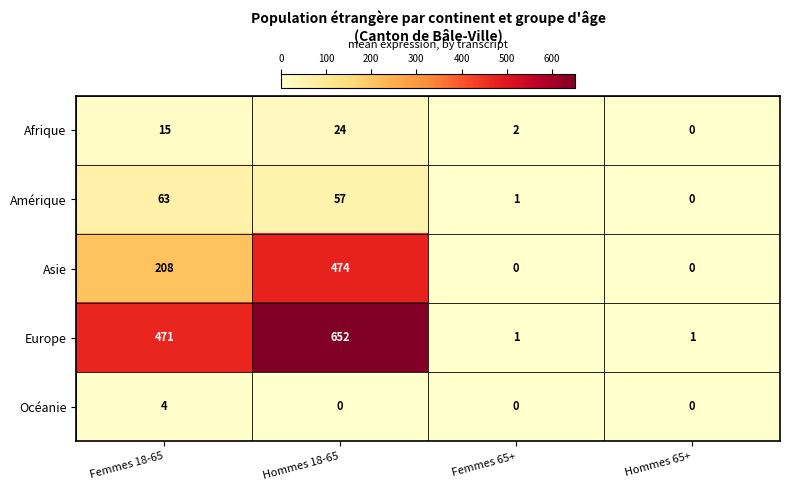

How many distinct data groups are displayed?

5